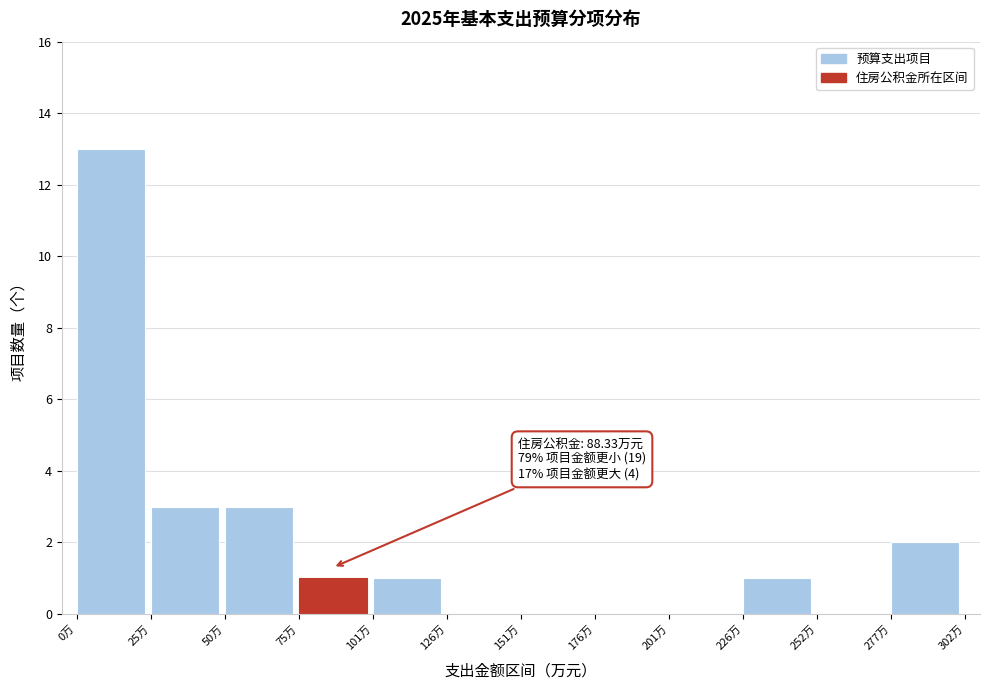

Over which range of the x-axis is the bar tallest?

0 to 25